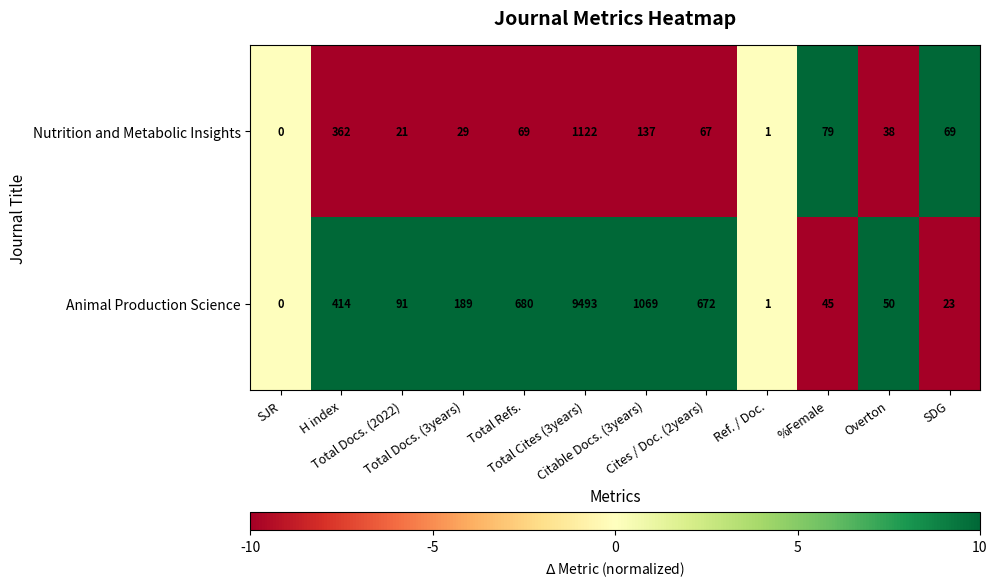

What is the maximum value for Animal Production Science?

9493